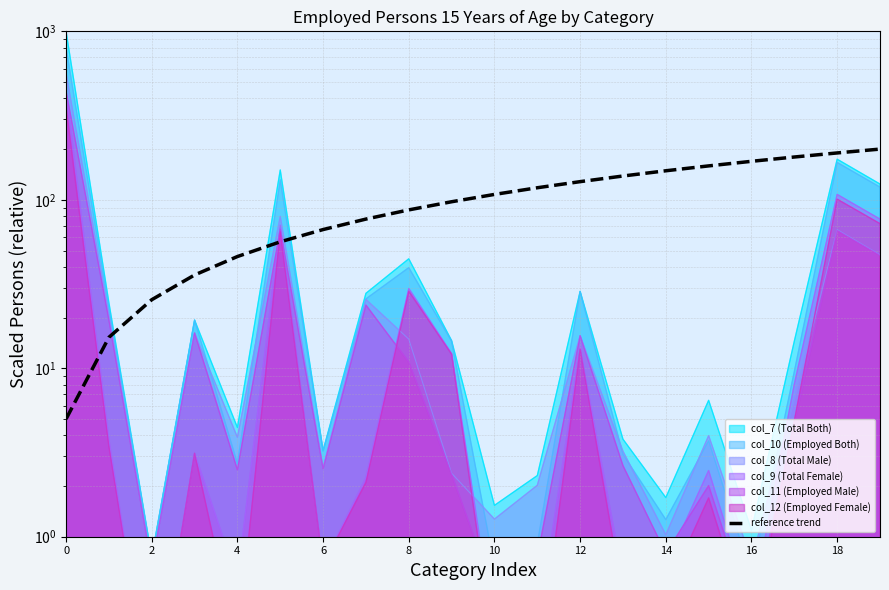

Does the chart have visible grid lines?

Yes